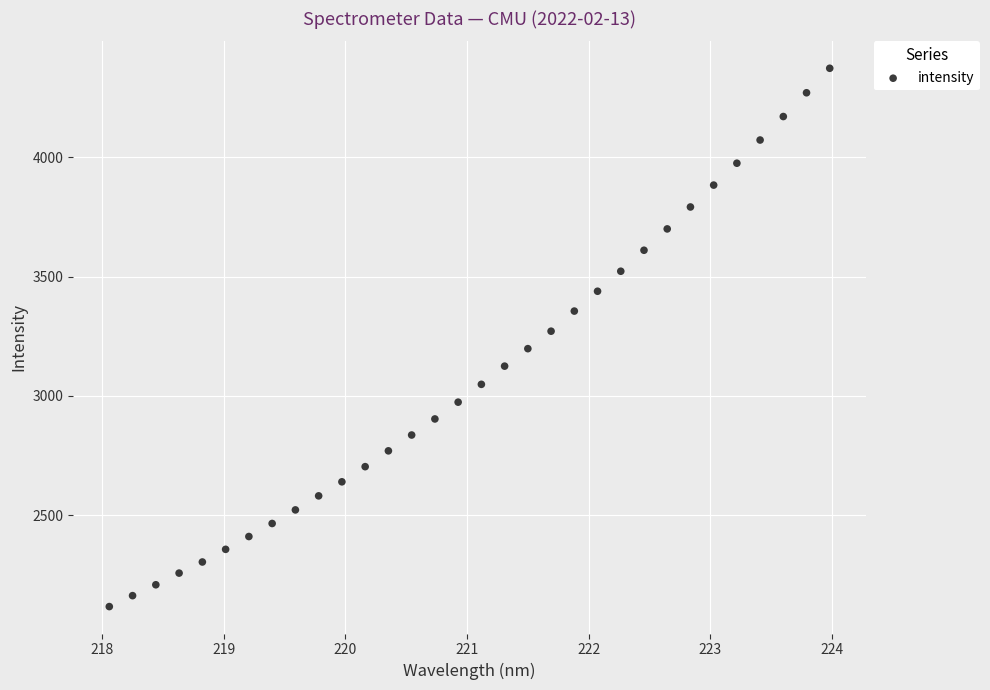

What is the range of X values (max minus min)?

5.9